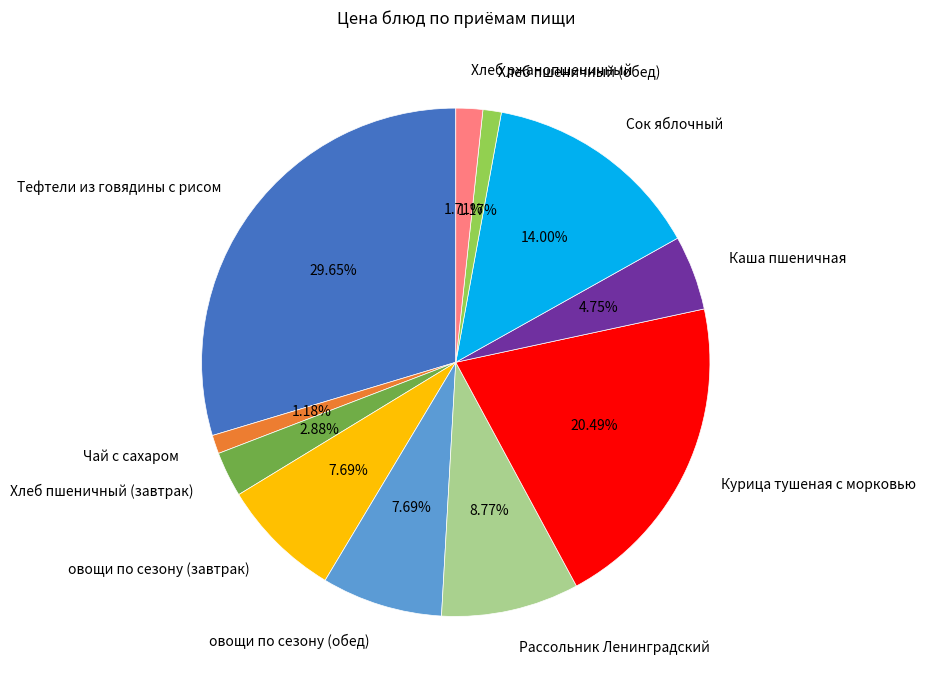

Between Тефтели из говядины с рисом and Хлеб пшеничный (завтрак), which is larger?

Тефтели из говядины с рисом